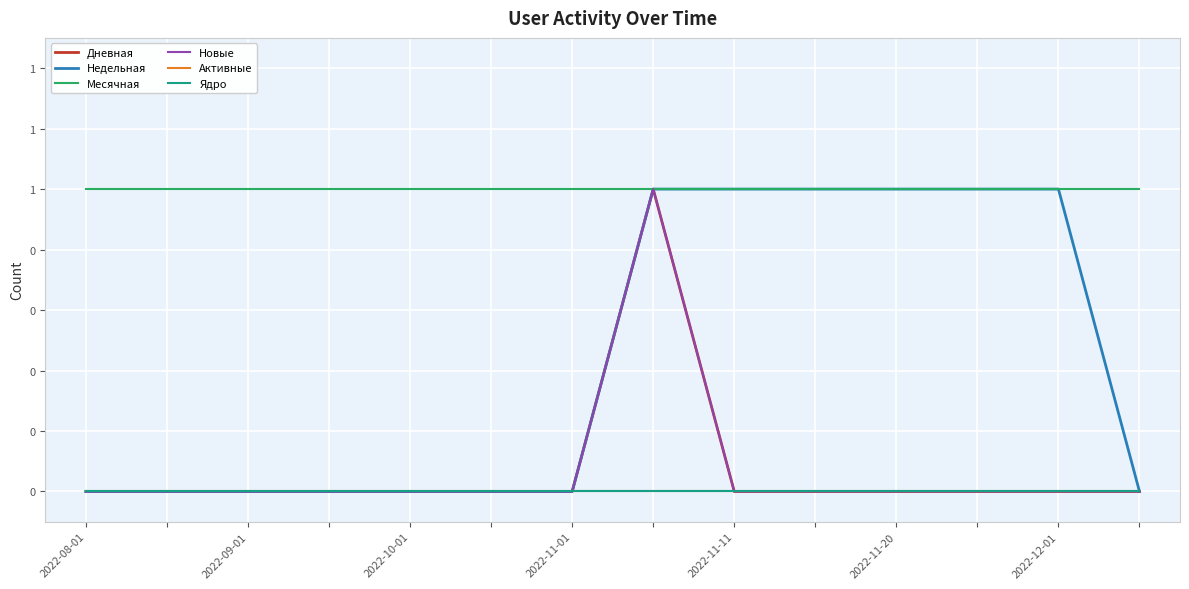

True or false: Месячная and Активные intersect in this chart.

False